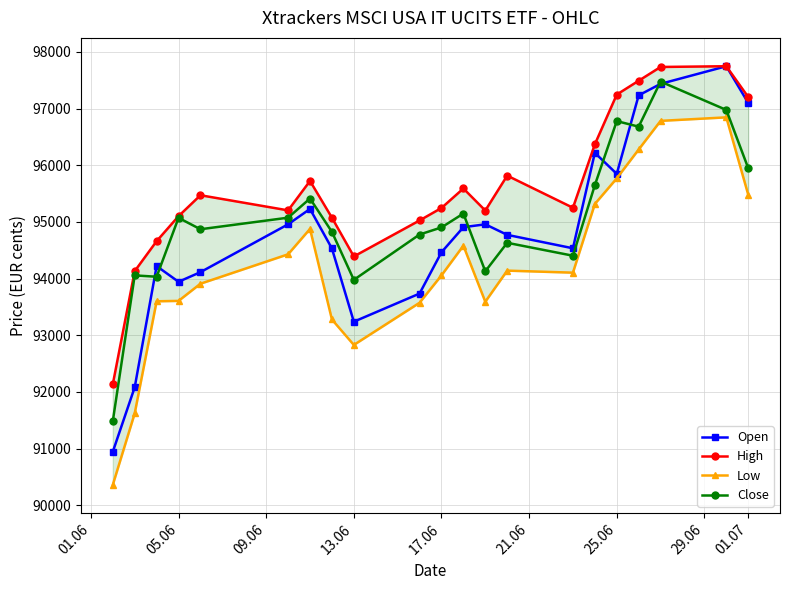

What is the minimum value for Open?

90944